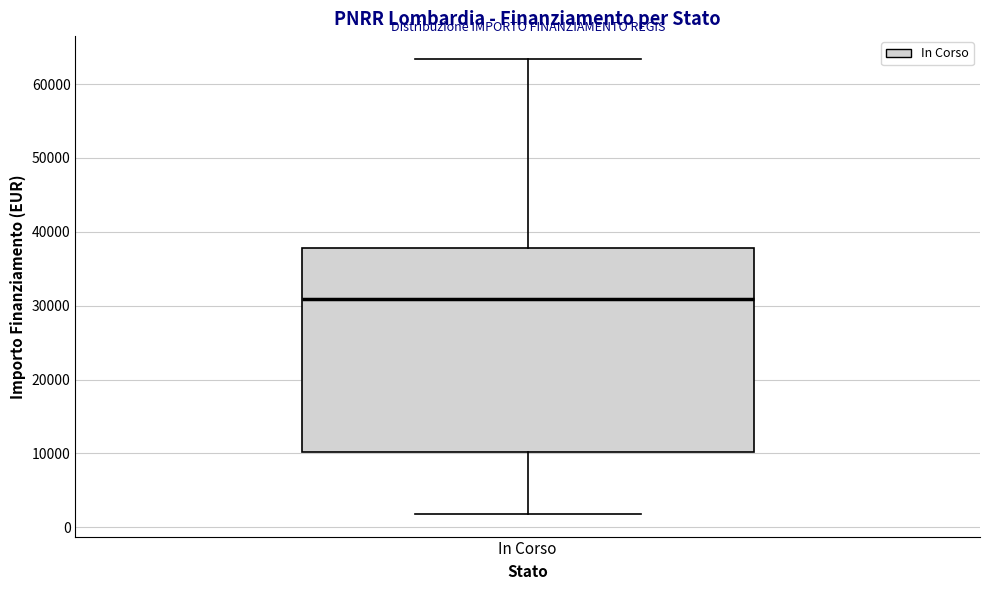

Where does the upper whisker of the box for In Corso end on the y-axis? The values are not printed on the chart, so give them approximately, as read against the axis.

63000